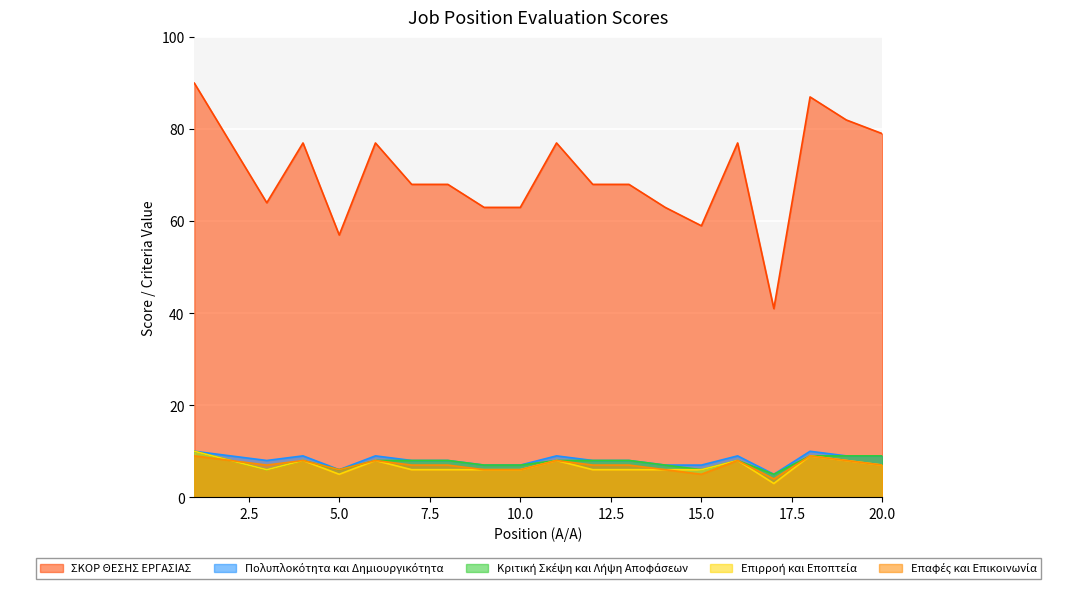

True or false: Επιρροή και Εποπτεία has more than 0 interior local peaks.

True